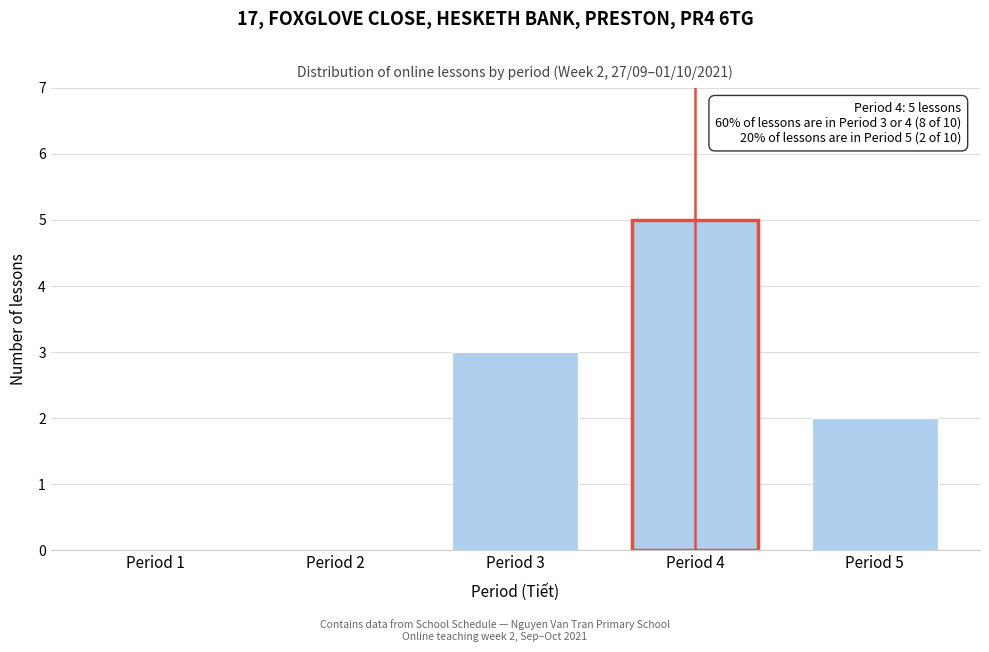

Reading right to left, what are all the values shown in this chart?

Period 5=2	Period 4=5	Period 3=3	Period 2=0	Period 1=0